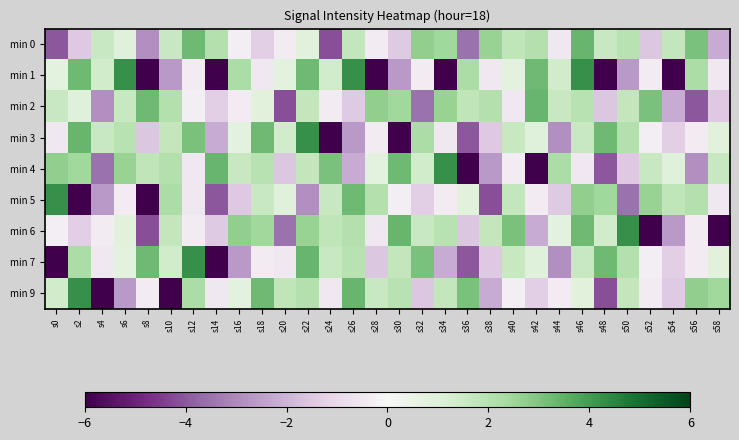

At which category is the sum across all series the highest?

s46